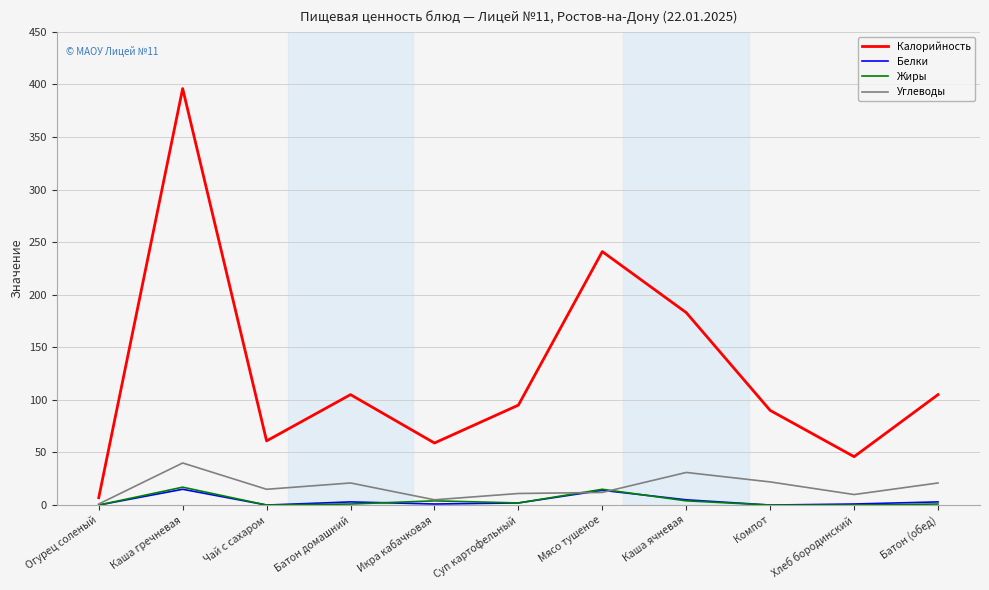

What is the sum of all Жиры values?

44